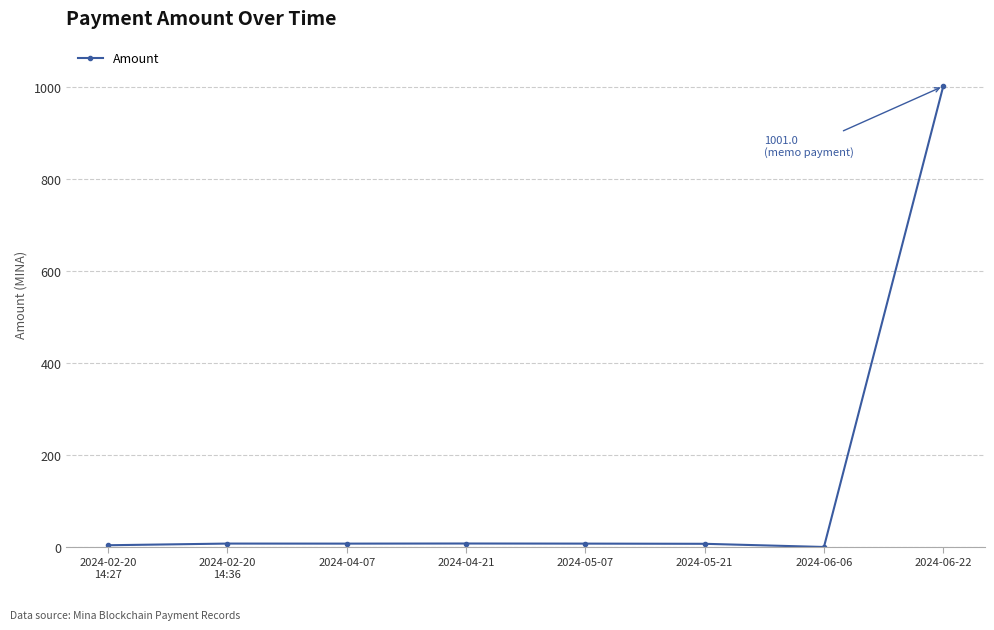

What position from the right is 2024-04-21?

5